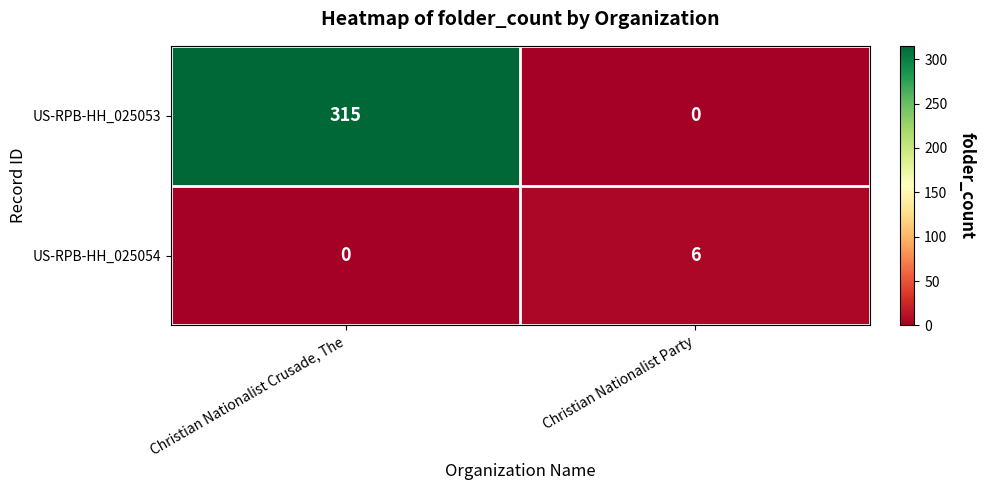

What is the total value across all series at Christian Nationalist Party?

6